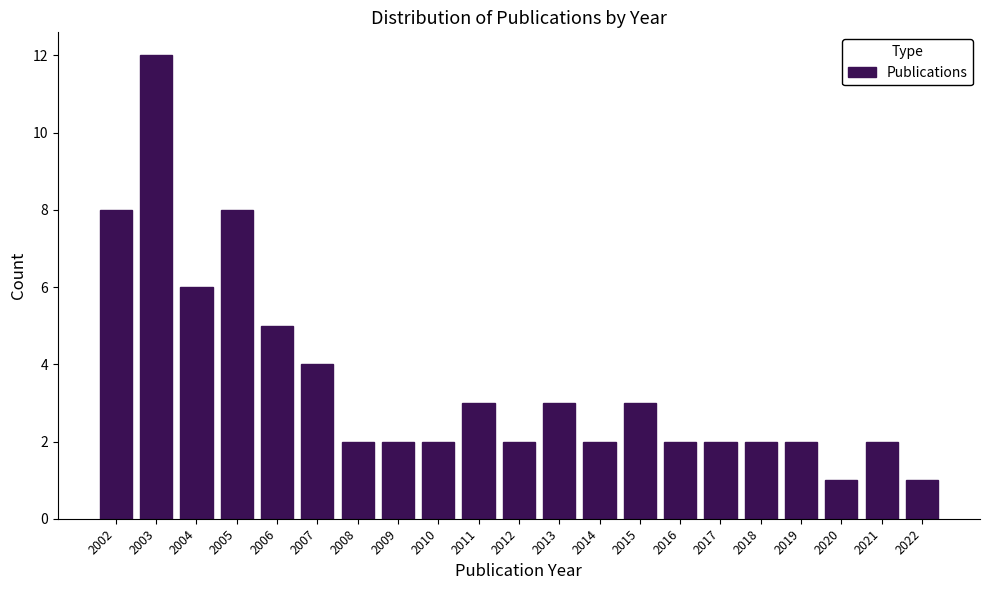

Reading right to left, transcribe all the data shown in this chart.

1	2	1	2	2	2	2	3	2	3	2	3	2	2	2	4	5	8	6	12	8